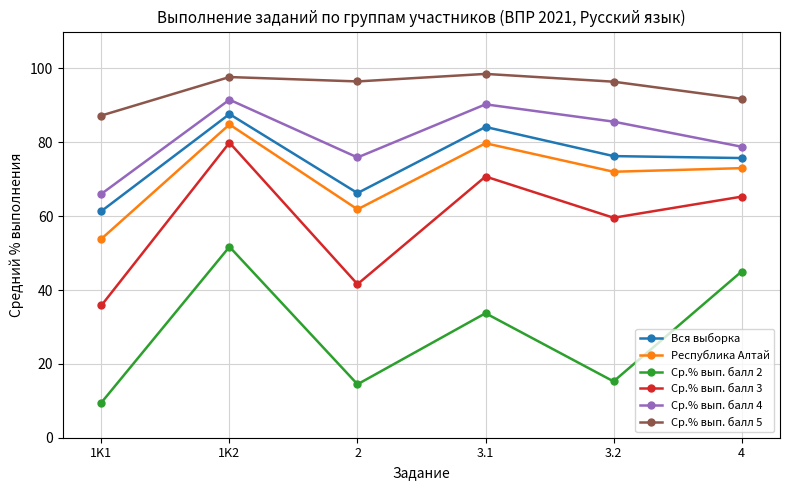

At which label is Республика Алтай closest to 69?

3.2